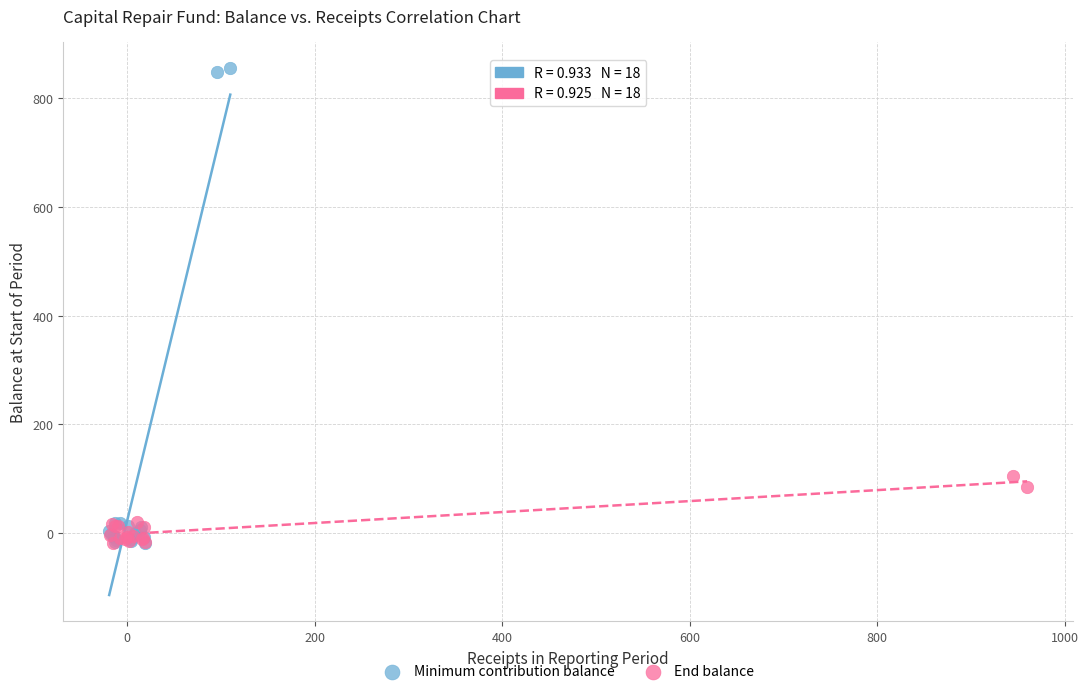

Which series has the largest Y range (max minus min)?

Minimum contribution balance